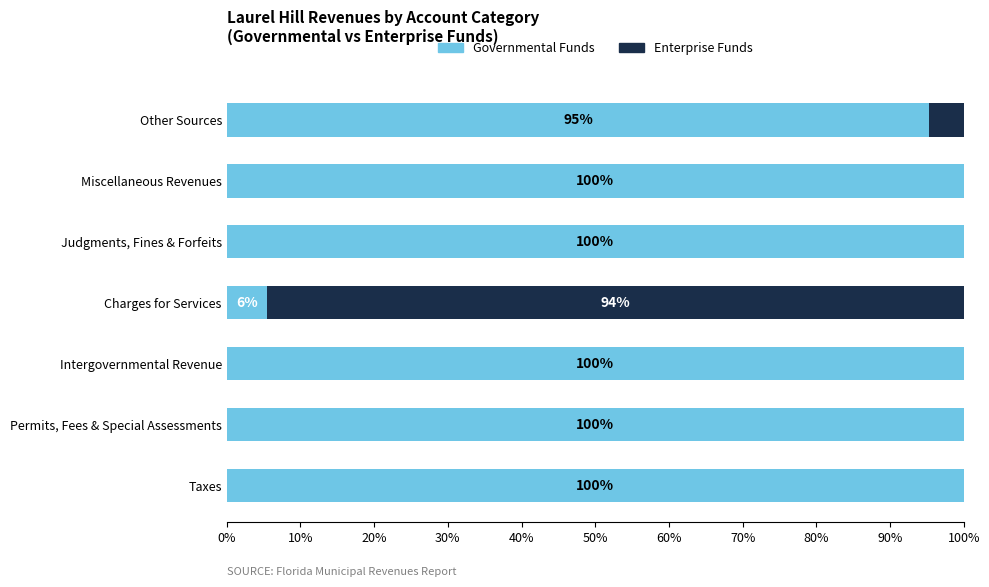

What is the total value across all series at Taxes?

100.0